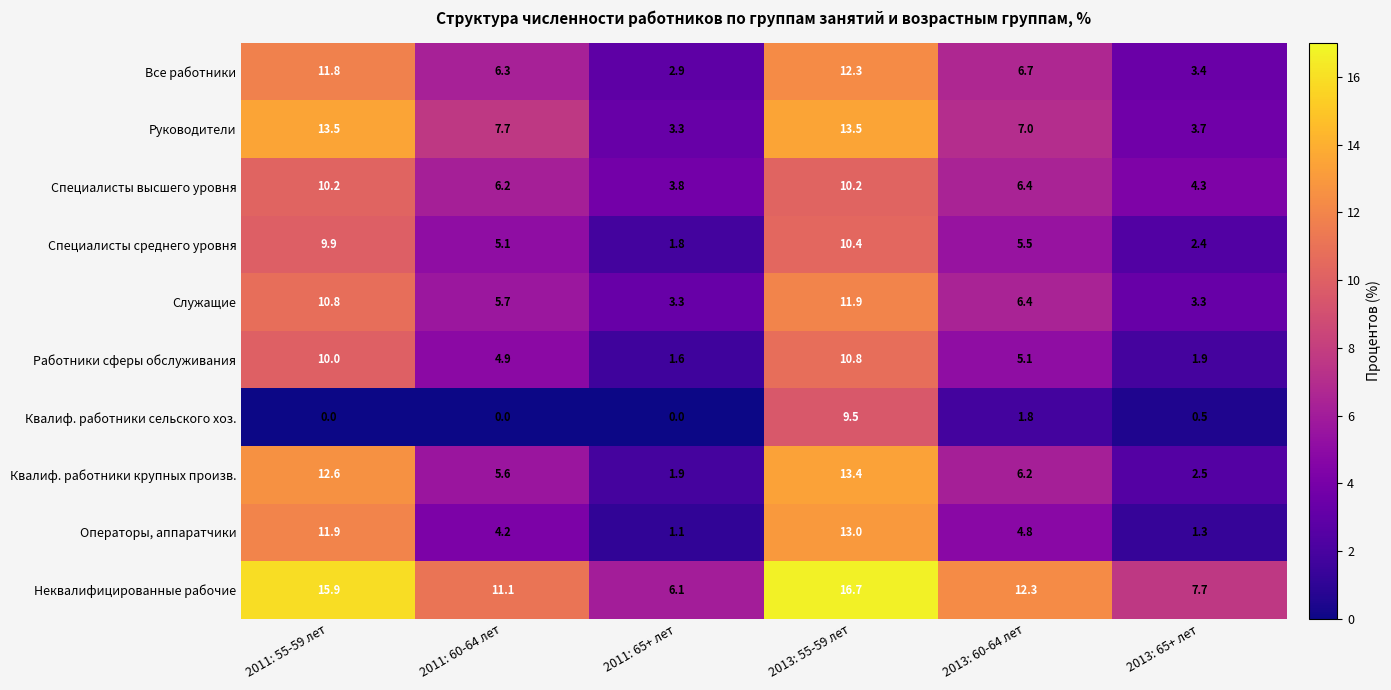

Read the Руководители value at 2011: 65+ лет.

3.3